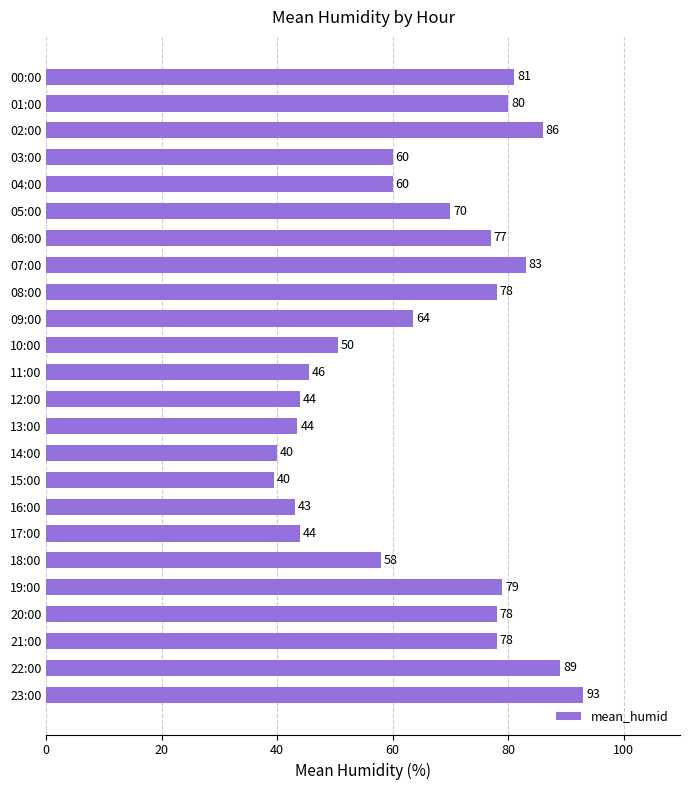

Where is the data nearest to the value 66?

09:00